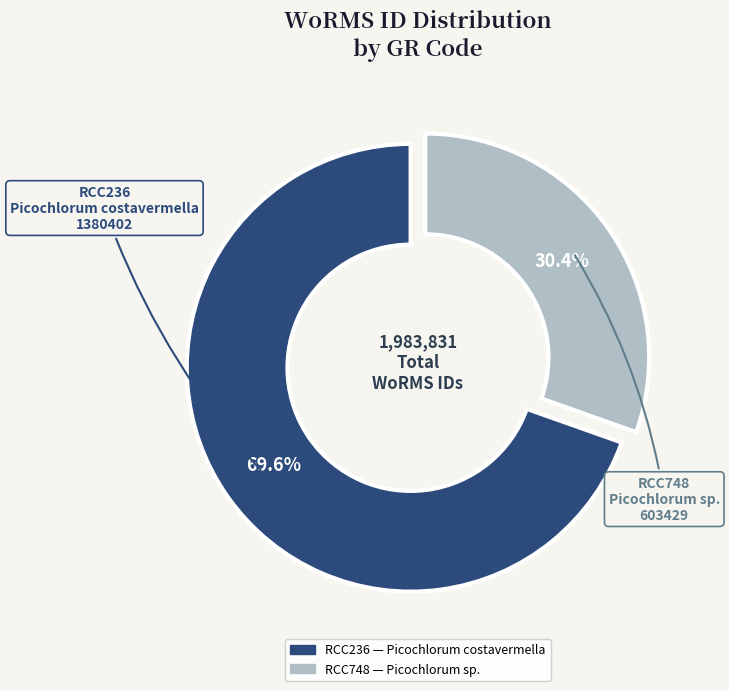

Is there any slice that represents more than half of the pie?

Yes